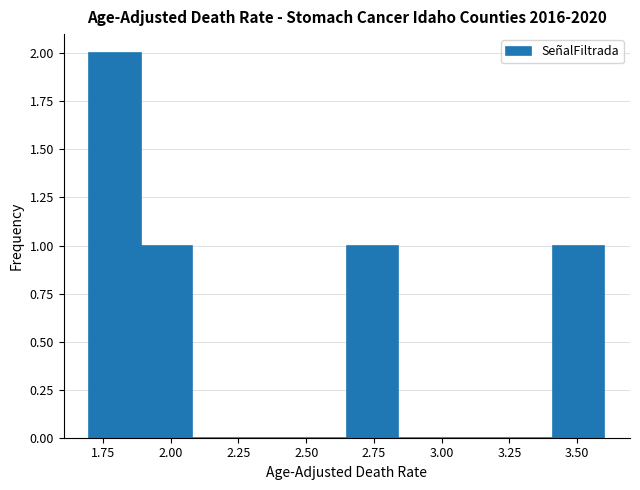

Read against the x-axis, roughly where is the centre of the tallest bar?

1.80